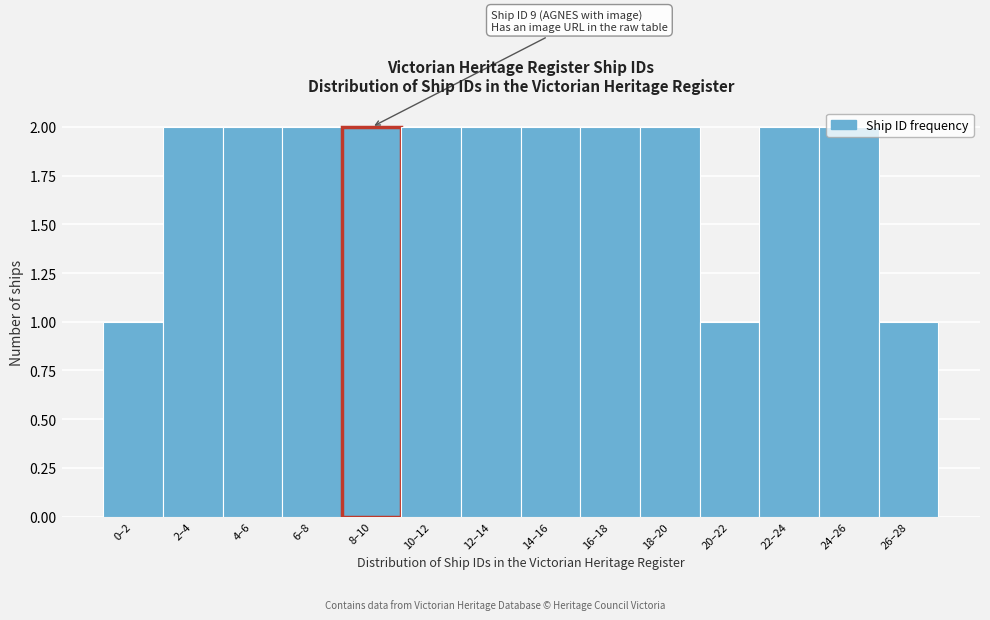

What is the sum of all values?

25